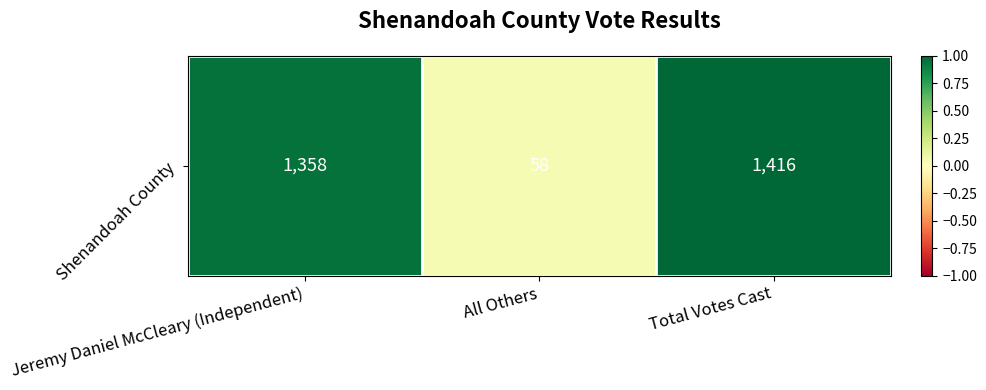

Which has a higher value, Total Votes Cast or Jeremy Daniel McCleary (Independent)?

Total Votes Cast